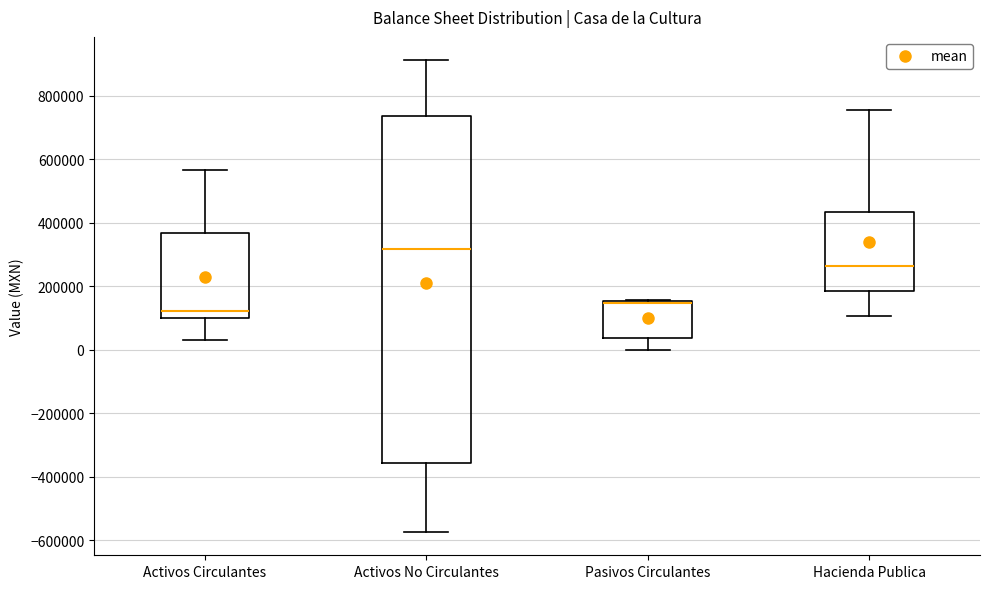

Reading left to right, read every box against the y-axis: the position of its median line, the range the box covers, and the ends of its whiskers. The values are not printed on the chart, so give them approximately, as read against the axis.

Activos Circulantes: median 120000, box 100000 to 360000, whiskers 40000 to 560000
Activos No Circulantes: median 320000, box -360000 to 740000, whiskers -580000 to 920000
Pasivos Circulantes: median 140000 (drawn on the box's upper edge), box 40000 to 160000, whiskers 0 to 160000
Hacienda Publica: median 260000, box 180000 to 440000, whiskers 100000 to 760000